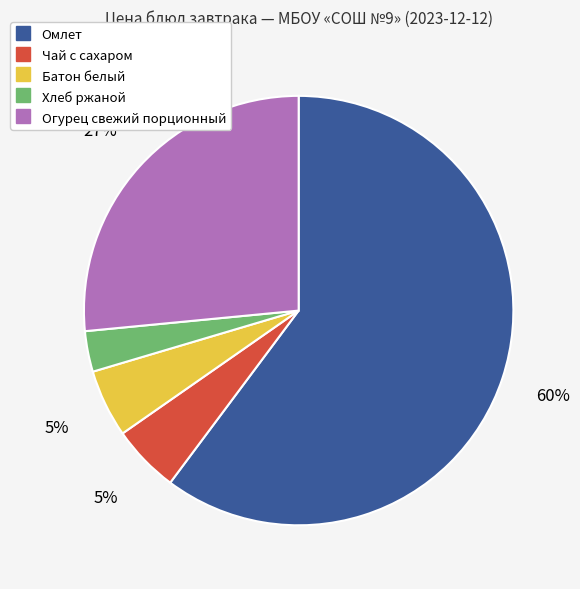

Does any single category account for the majority?

Yes